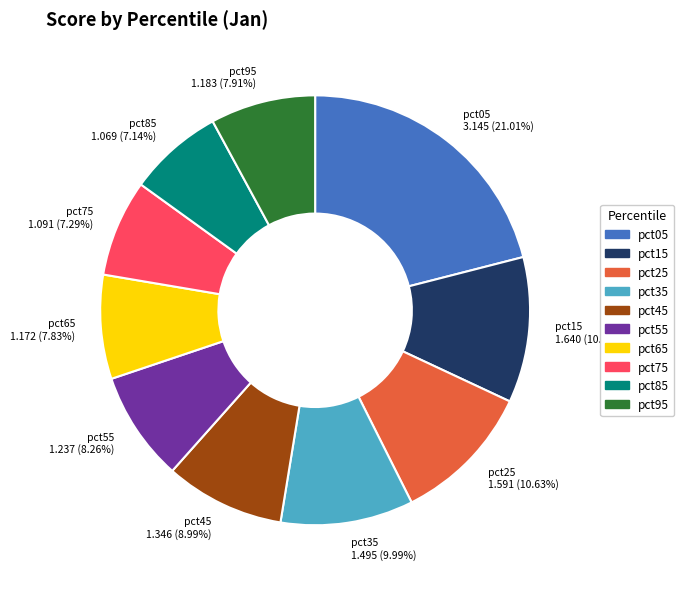

Between pct85 and pct65, which is larger?

pct65